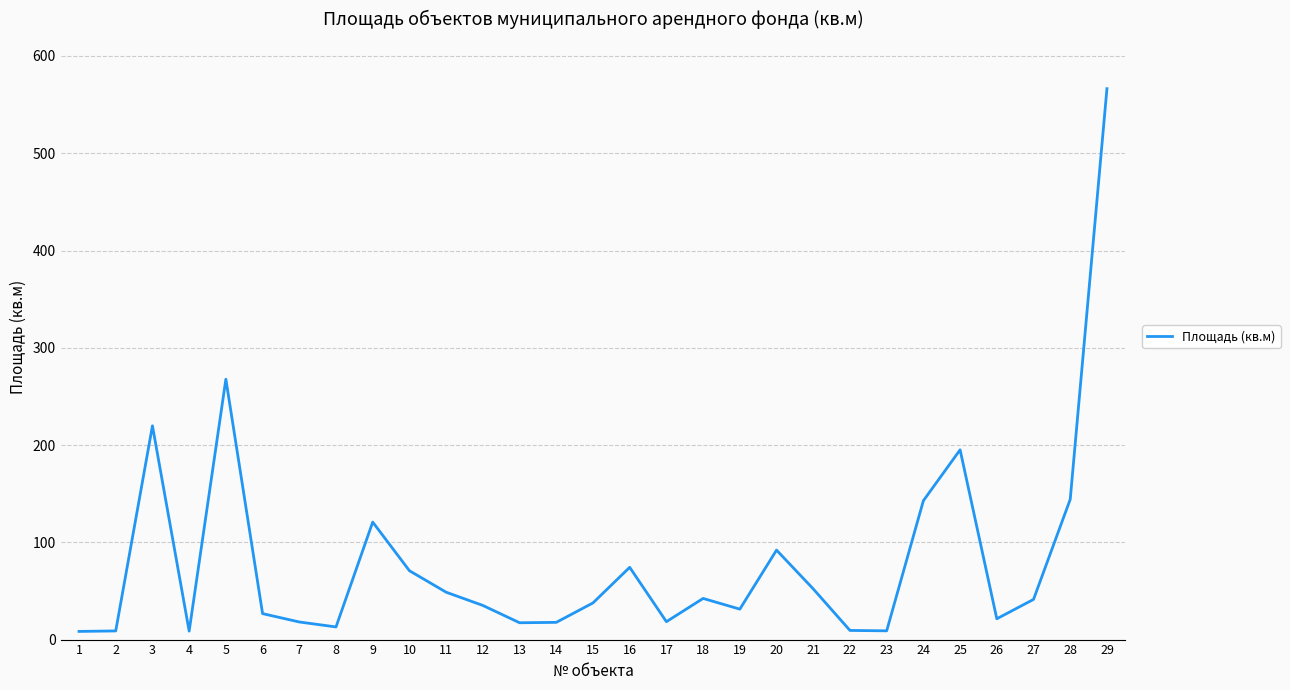

What is the difference between the maximum and minimum values?

558.0